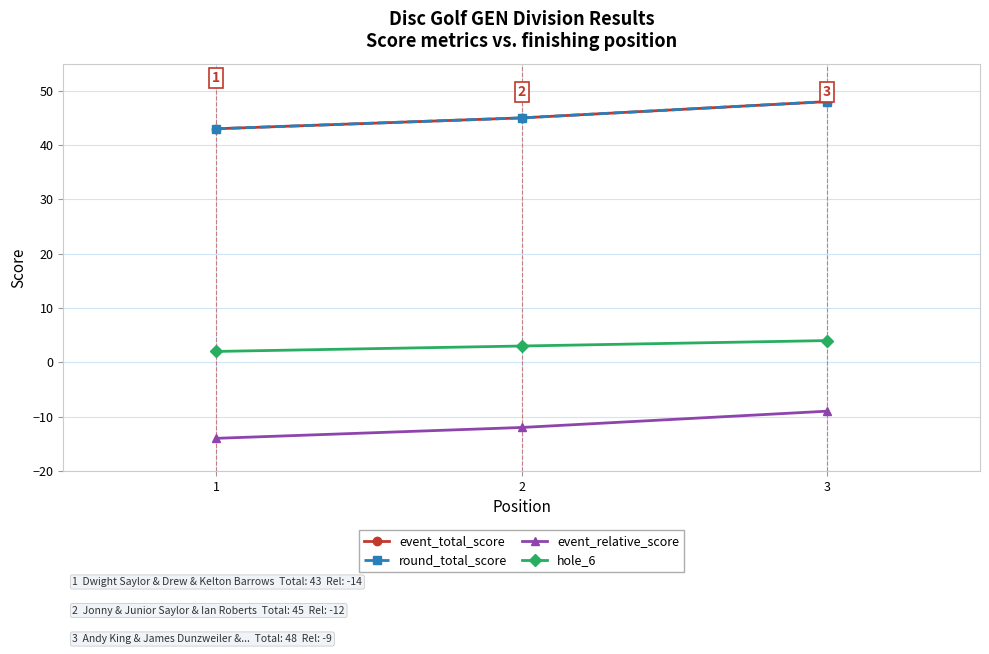

Does the chart have visible grid lines?

Yes